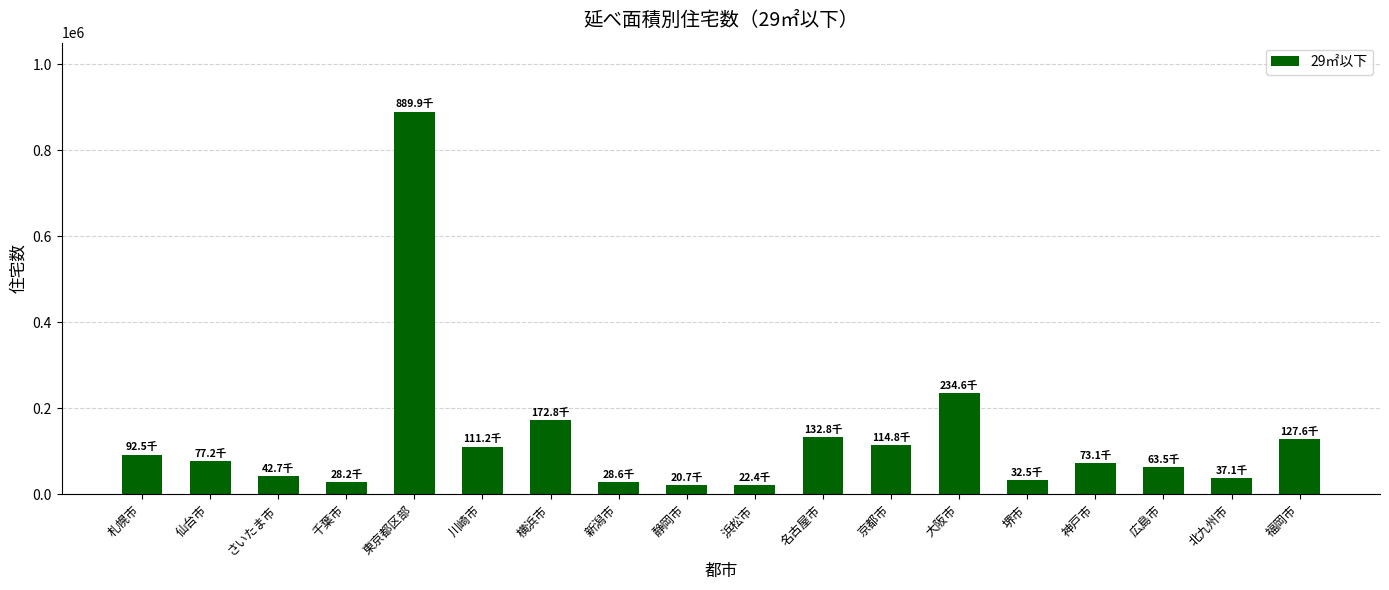

True or false: the data shows 129679 at 神戸市.

False